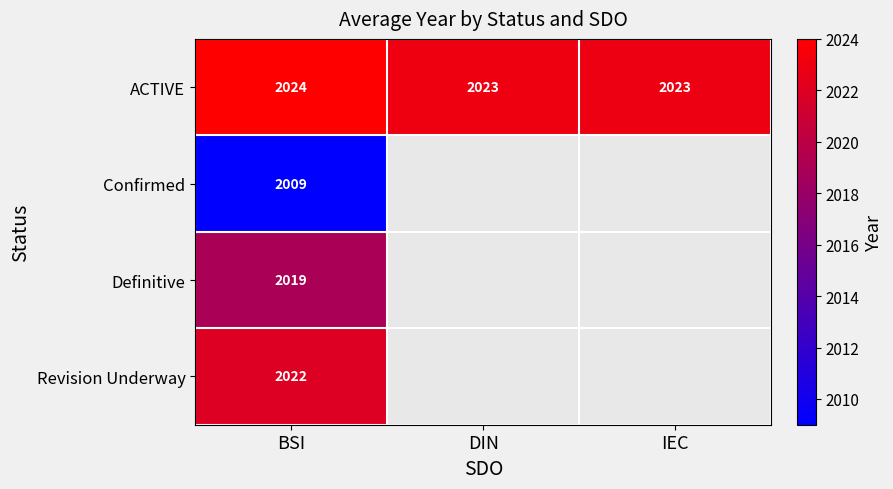

Count the ACTIVE values in the range 2023 to 2024.

3